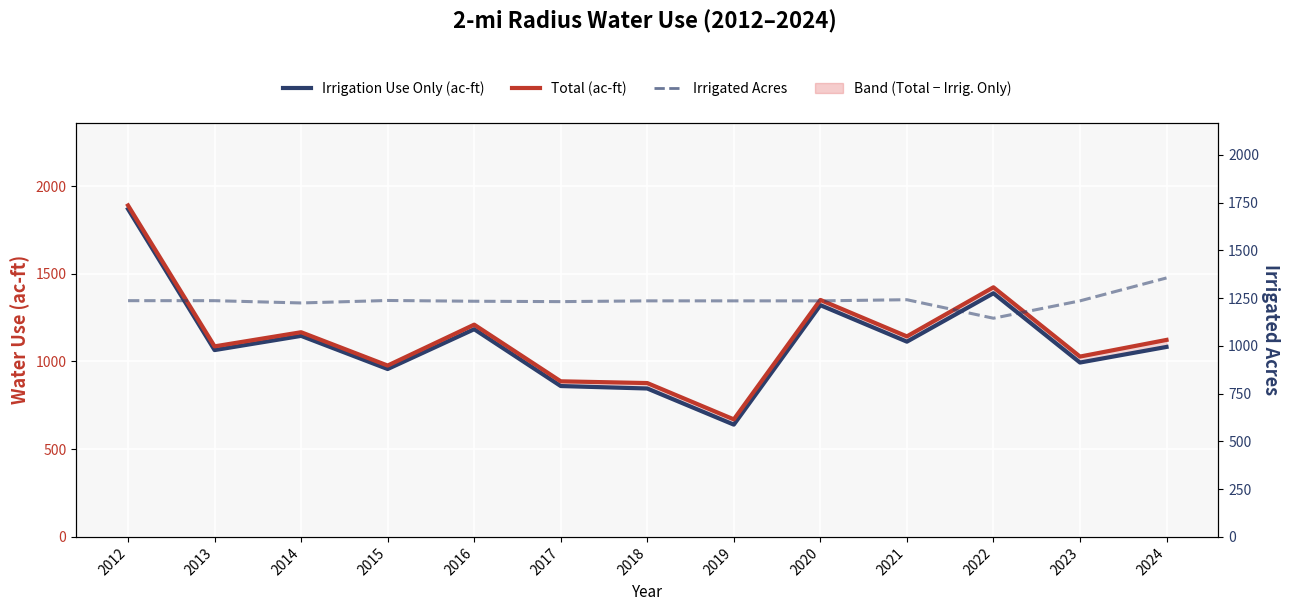

Where is Irrigation Use Only (ac-ft) nearest to the value 1254?

2020